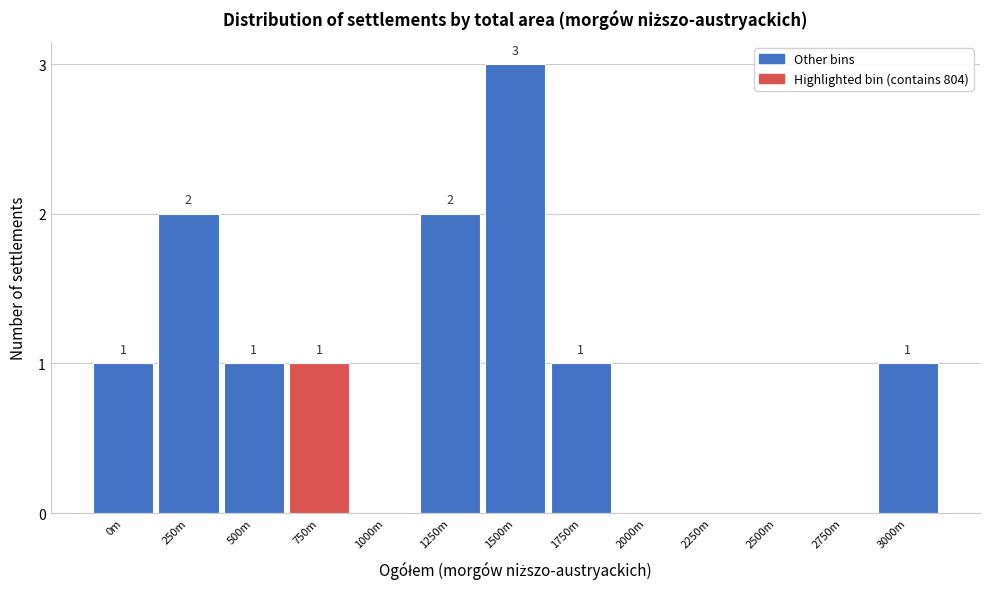

Reading left to right, extract all data points from this chart.

0m=1	250m=2	500m=1	750m=1	1000m=0	1250m=2	1500m=3	1750m=1	2000m=0	2250m=0	2500m=0	2750m=0	3000m=1